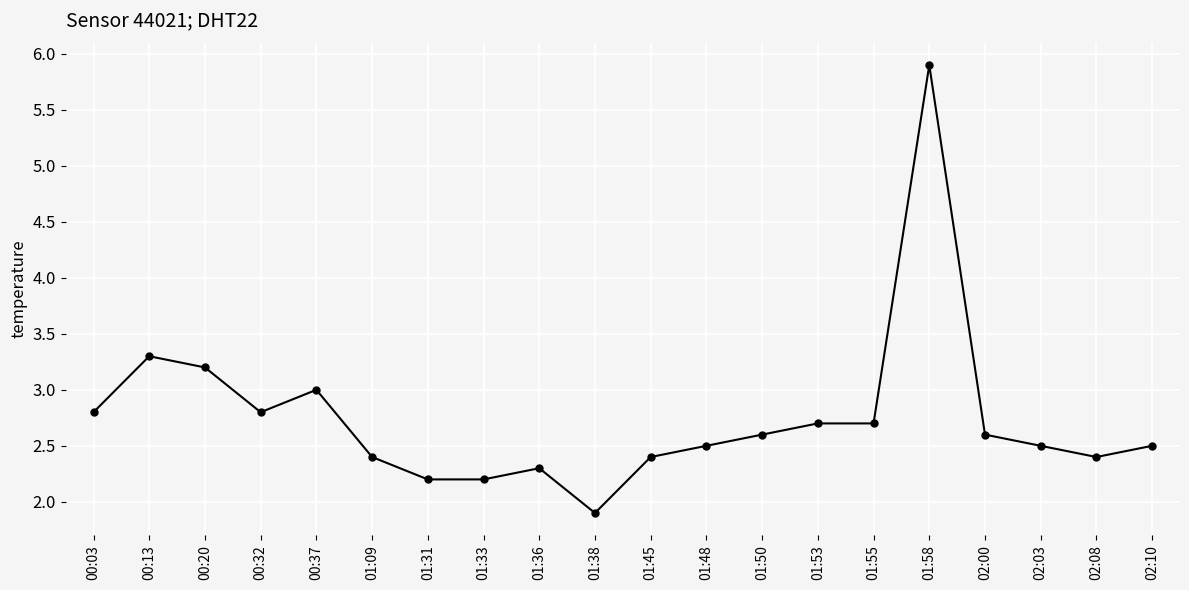

How many series are shown in this chart?

1